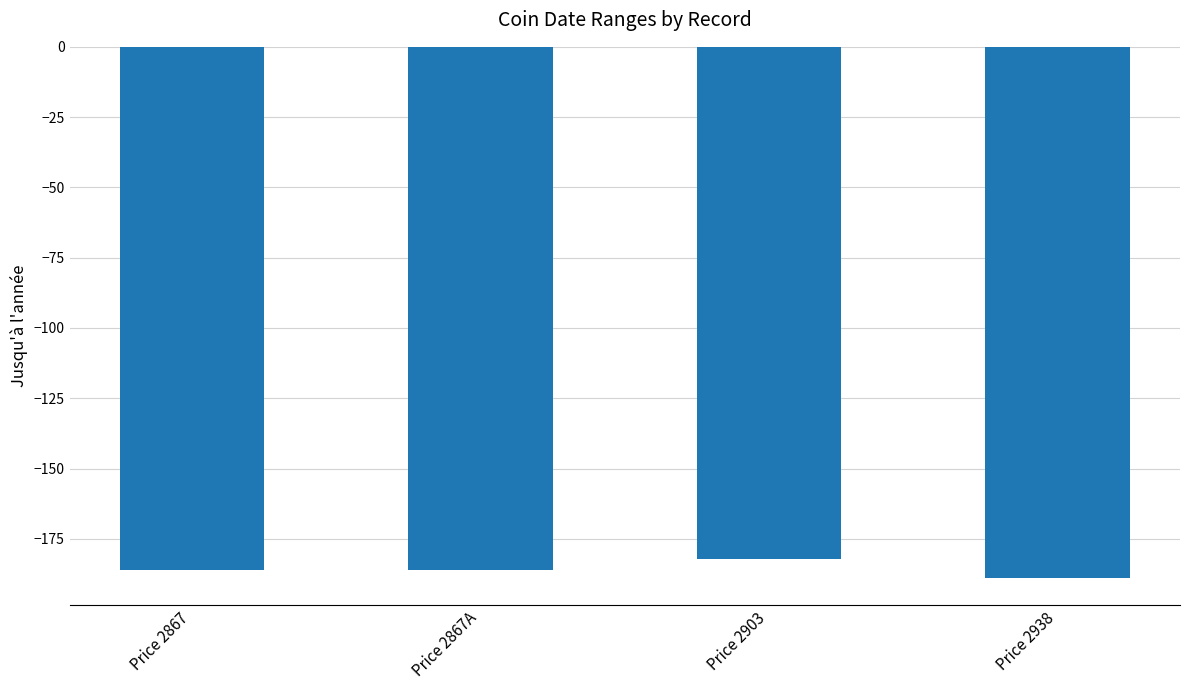

What is the average value?

-186